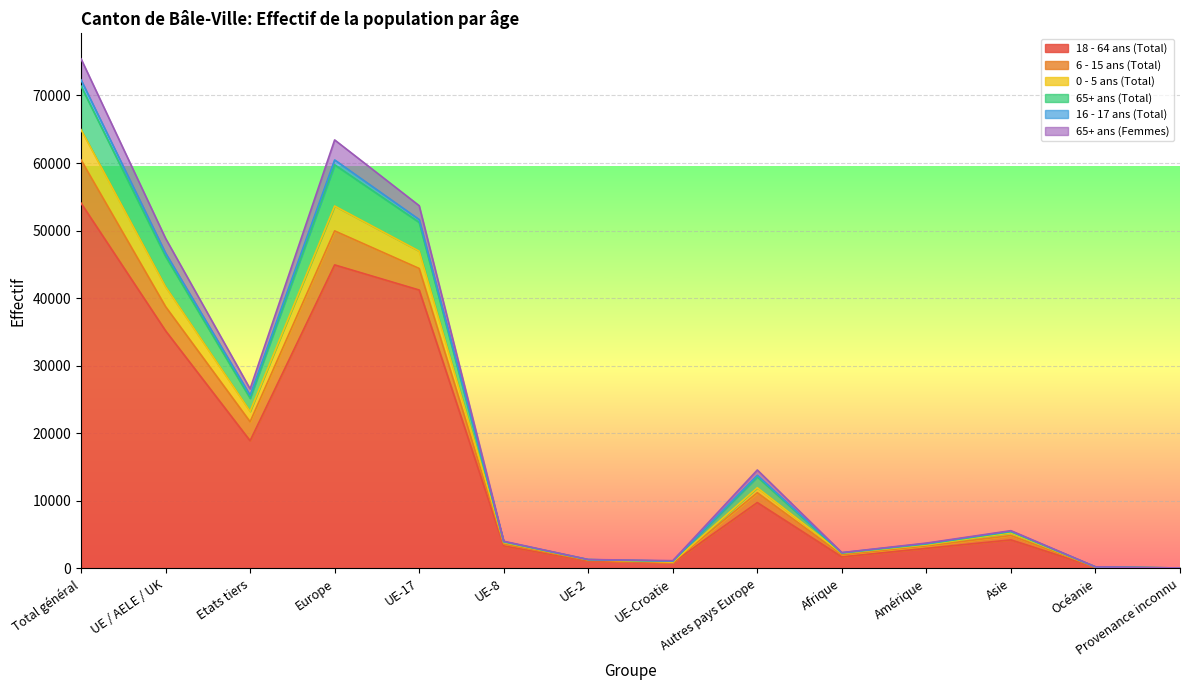

Which category has the highest value in the 6 - 15 ans (Total) series?

Total général